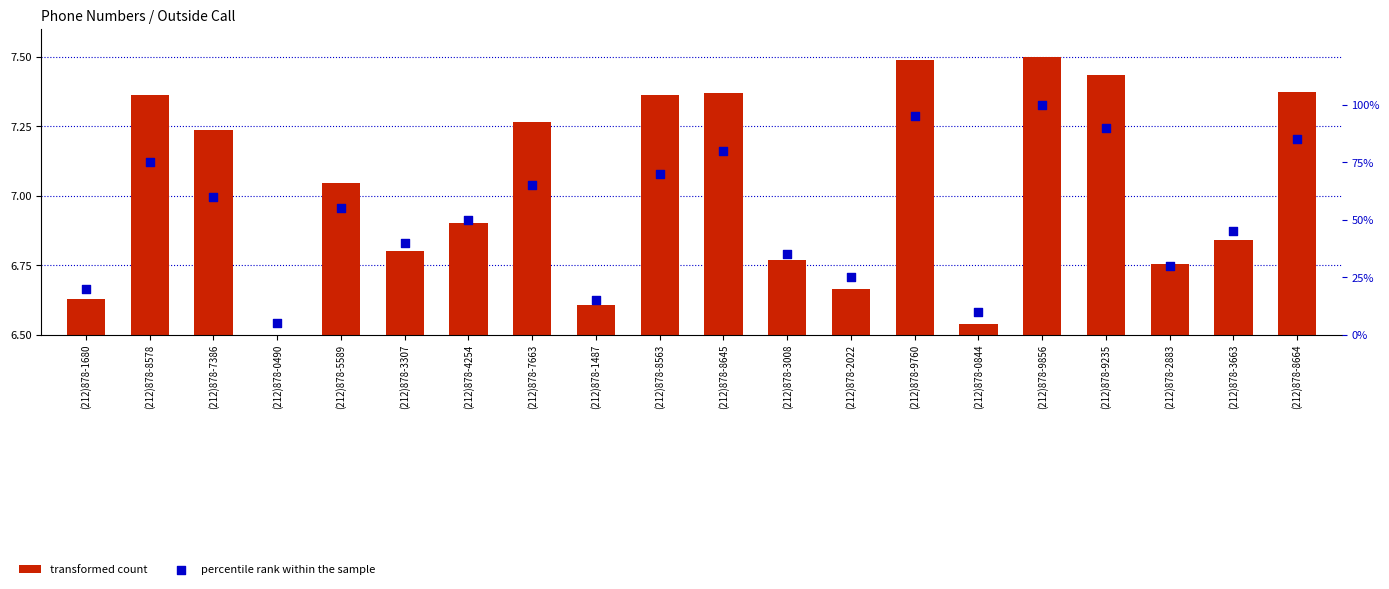

At how many categories does at least one series exceed 84?

4